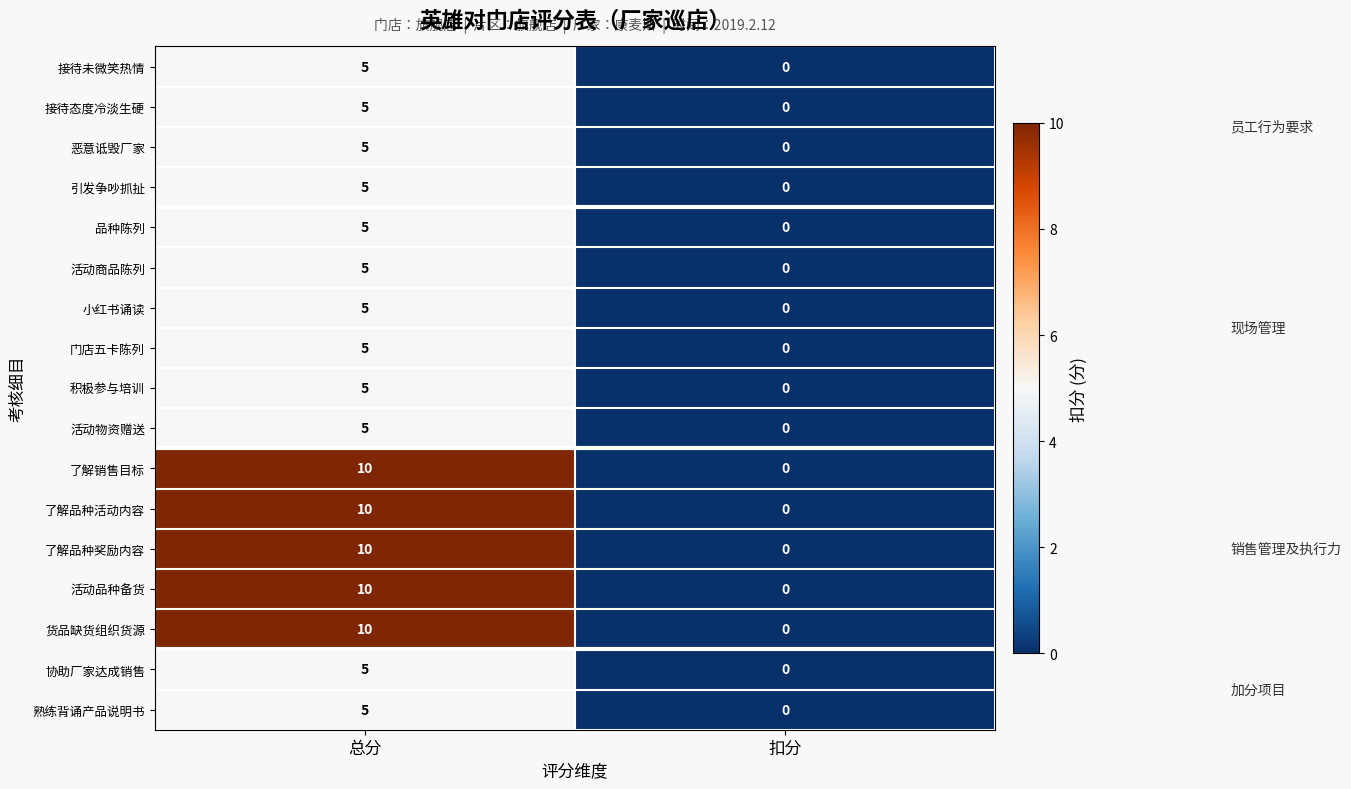

What is the difference between the 货品缺货组织货源 values at 总分 and 扣分?

10